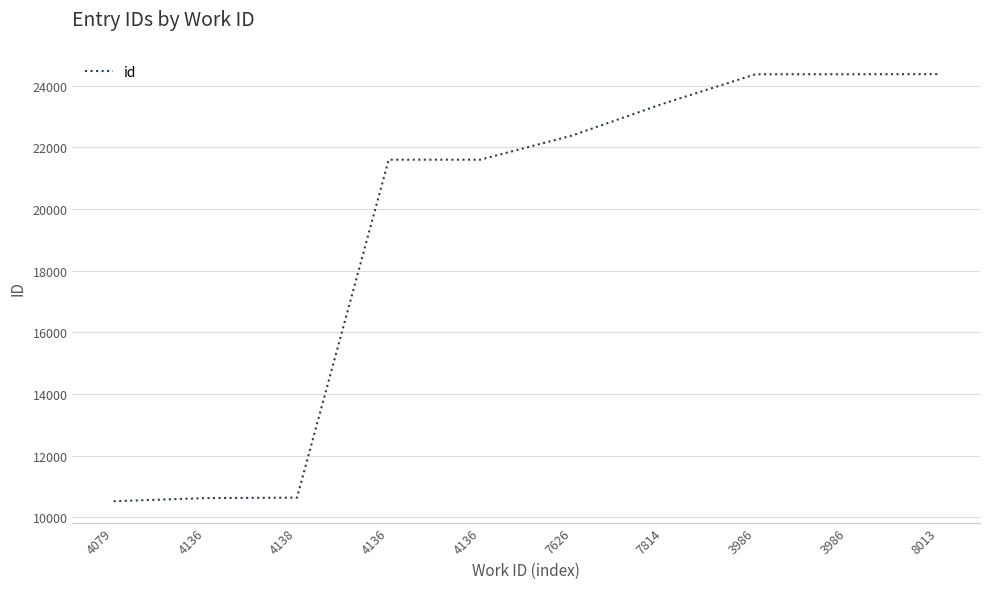

What is the smallest value displayed?

10522